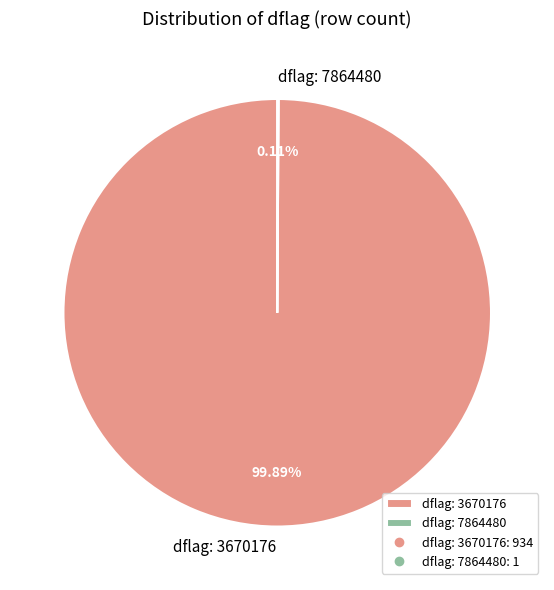

Is there any slice that represents more than half of the pie?

Yes